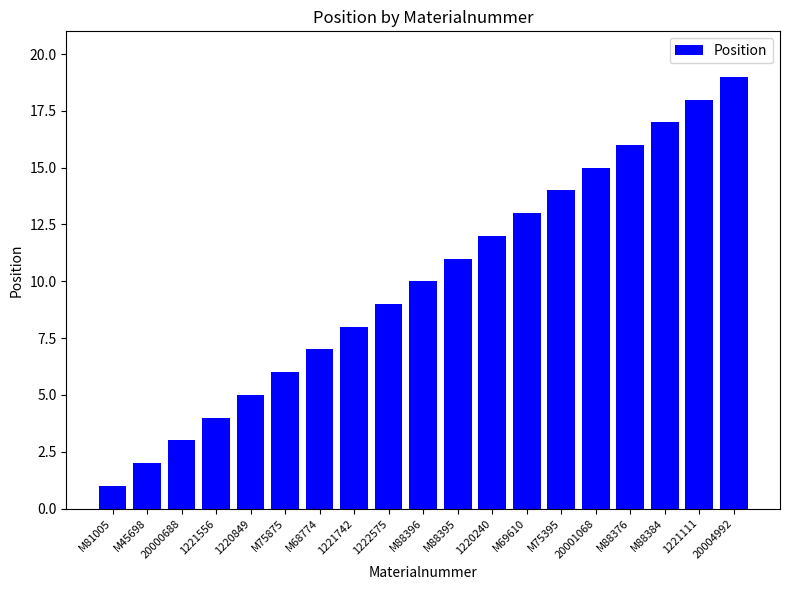

What is the ratio of the value at 1222575 to the value at M45698?

4.5